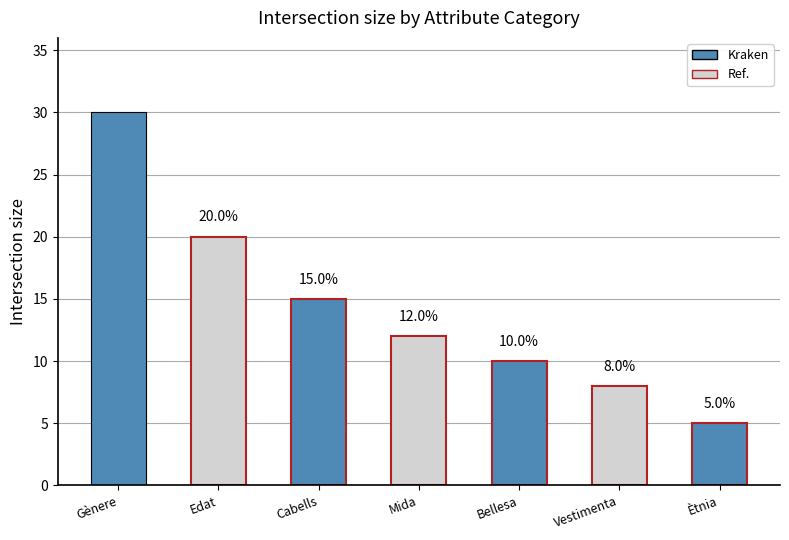

Reading right to left, transcribe all the data shown in this chart.

5	8	10	12	15	20	30